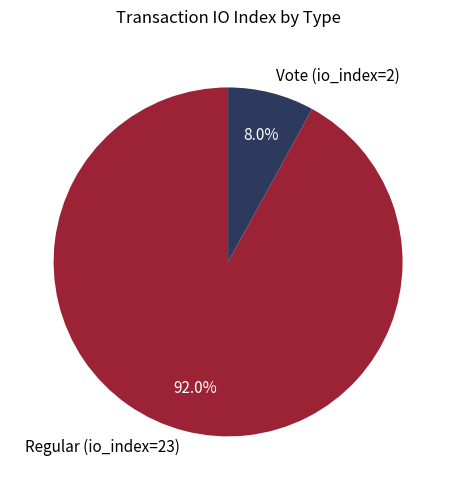

What is the ratio of the value at Regular (io_index=23) to the value at Vote (io_index=2)?

11.5